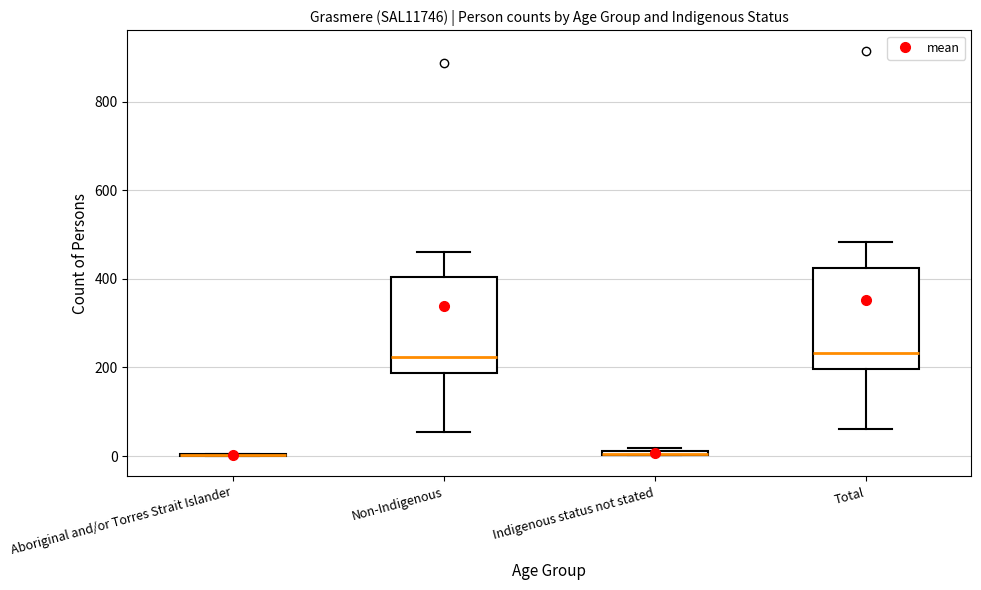

Where is the lower edge of the box for Non-Indigenous on the y-axis? The values are not printed on the chart, so give them approximately, as read against the axis.

180